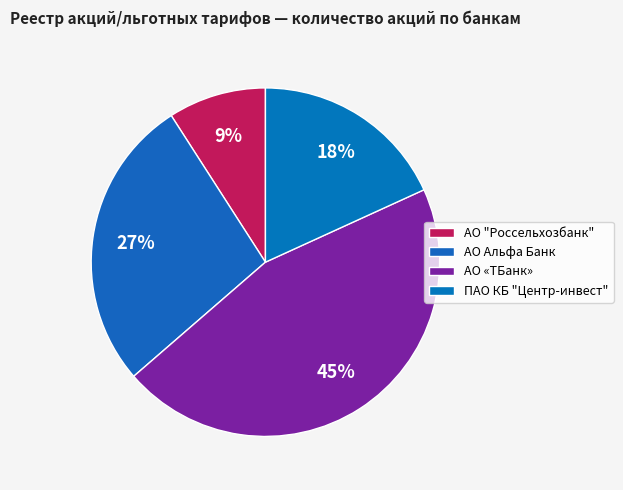

Which category has the smallest portion of the pie?

АО "Россельхозбанк"